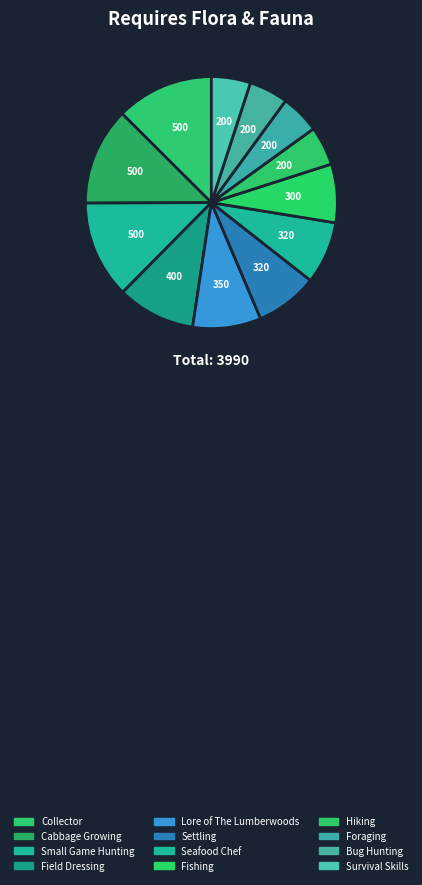

Which has a higher value, Foraging or Hiking?

Foraging